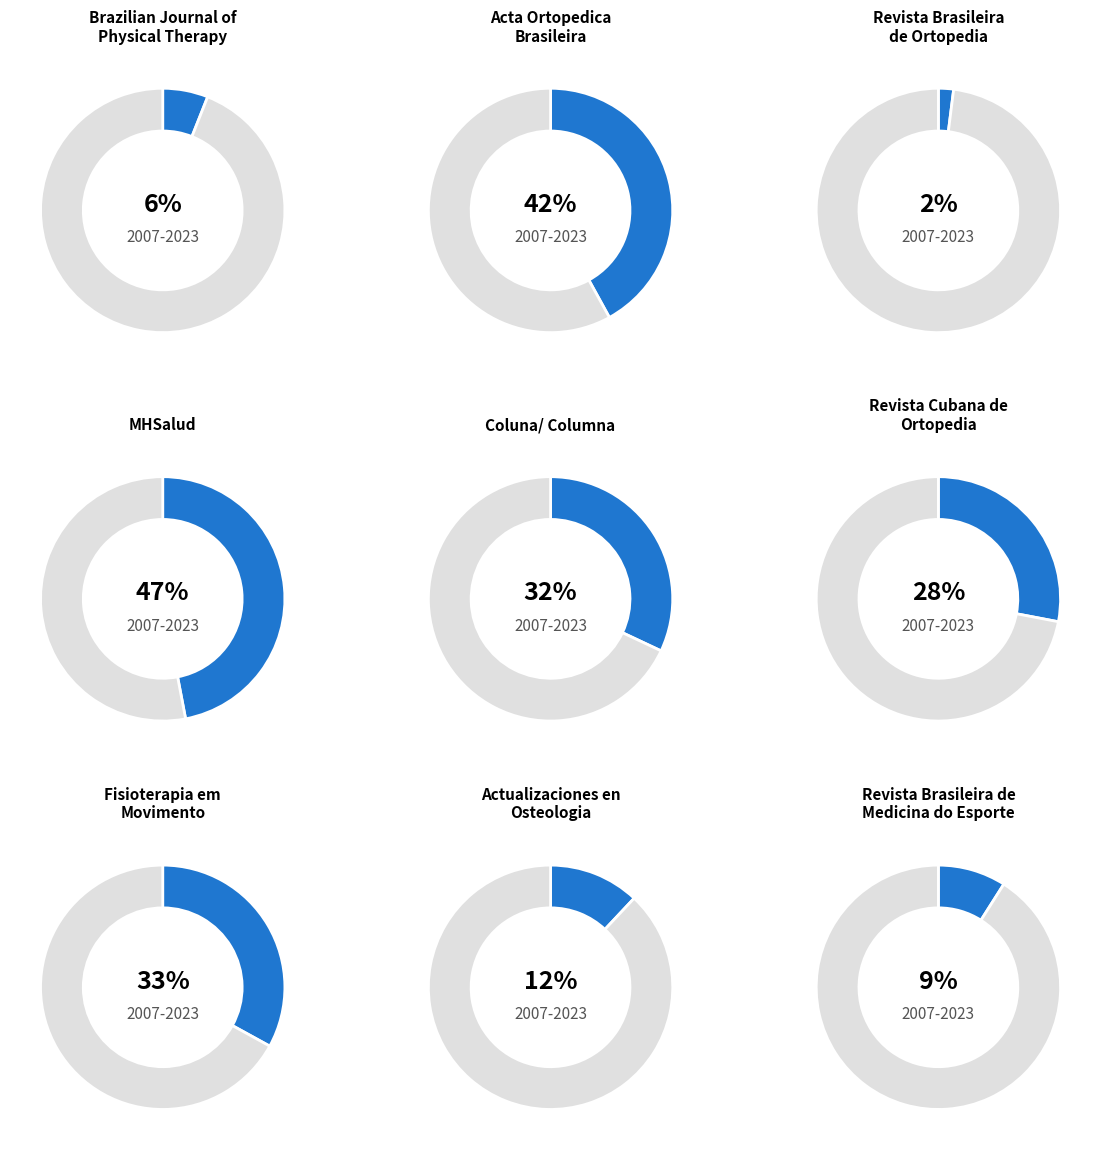

Is there any slice that represents more than half of the pie?

Yes